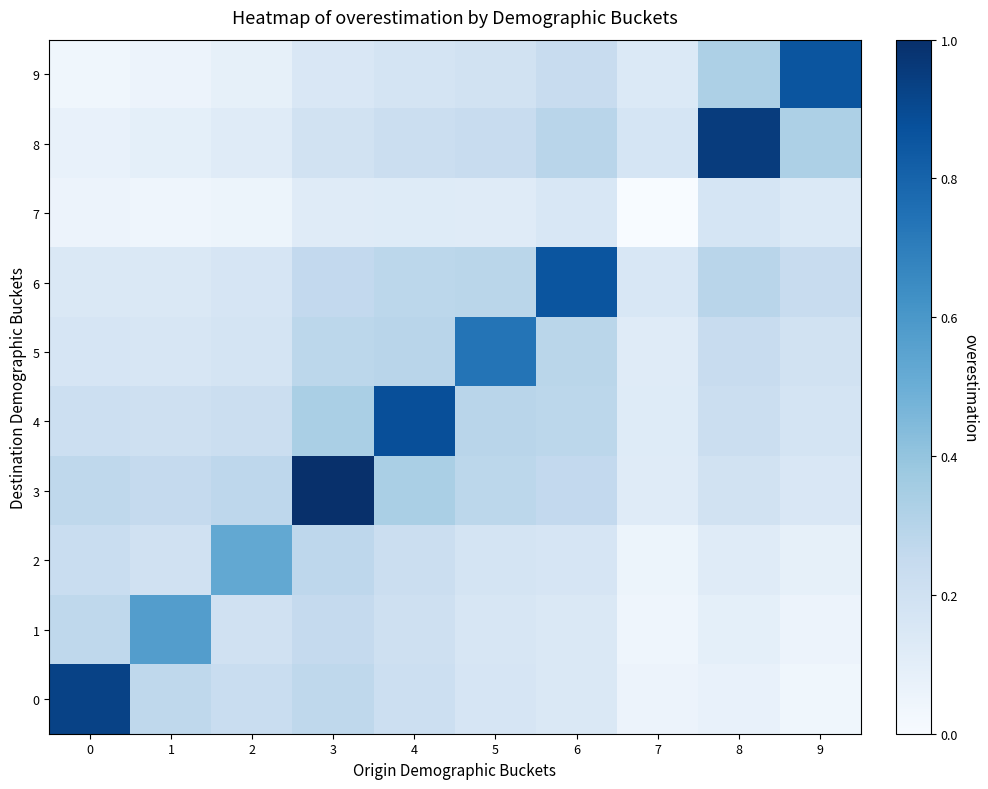

At 4, list the series in order from smallest to largest.

7, 9, 1, 0, 8, 2, 6, 5, 3, 4